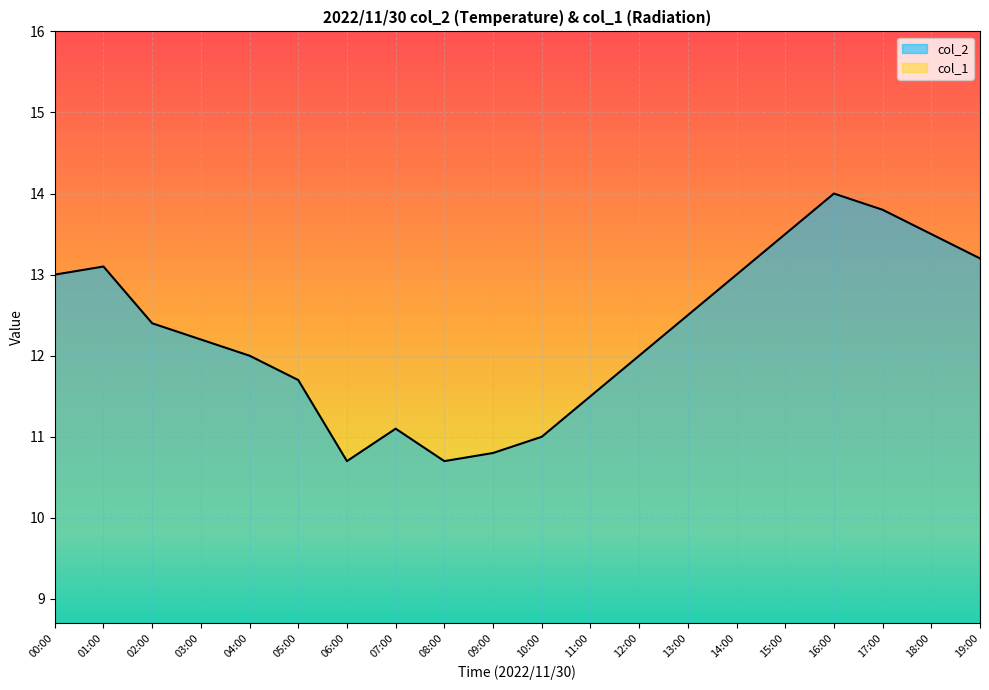

Reading right to left, list all the values displayed in this chart.

col_2: 19:00=13.2	18:00=13.5	17:00=13.8	16:00=14.0	15:00=13.5	14:00=13.0	13:00=12.5	12:00=12.0	11:00=11.5	10:00=11.0	09:00=10.8	08:00=10.7	07:00=11.1	06:00=10.7	05:00=11.7	04:00=12.0	03:00=12.2	02:00=12.4	01:00=13.1	00:00=13.0
col_1: 19:00=0.0	18:00=0.0	17:00=0.0	16:00=0.0	15:00=0.0	14:00=0.0	13:00=0.0	12:00=0.0	11:00=0.0	10:00=0.0	09:00=0.0	08:00=0.0	07:00=0.0	06:00=0.0	05:00=0.0	04:00=0.0	03:00=0.0	02:00=0.0	01:00=0.0	00:00=0.0